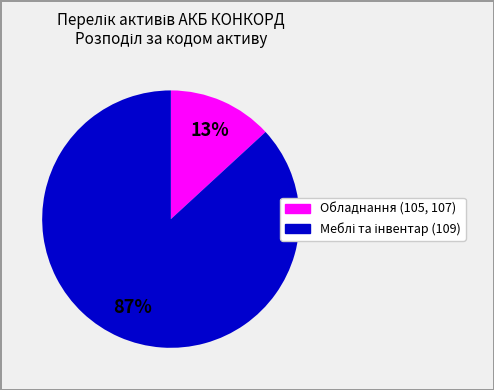

To the nearest percent, what is the difference between the largest and smallest slice percentages?

74%